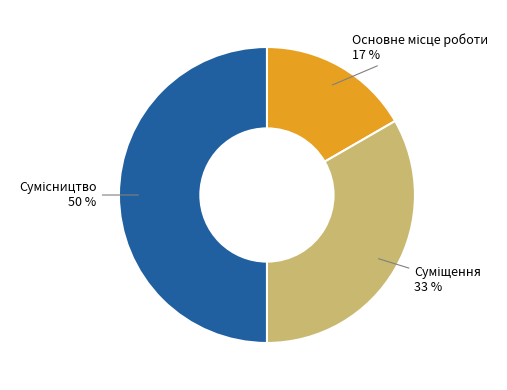

To the nearest percent, what is the difference between the largest and smallest slice percentages?

33%